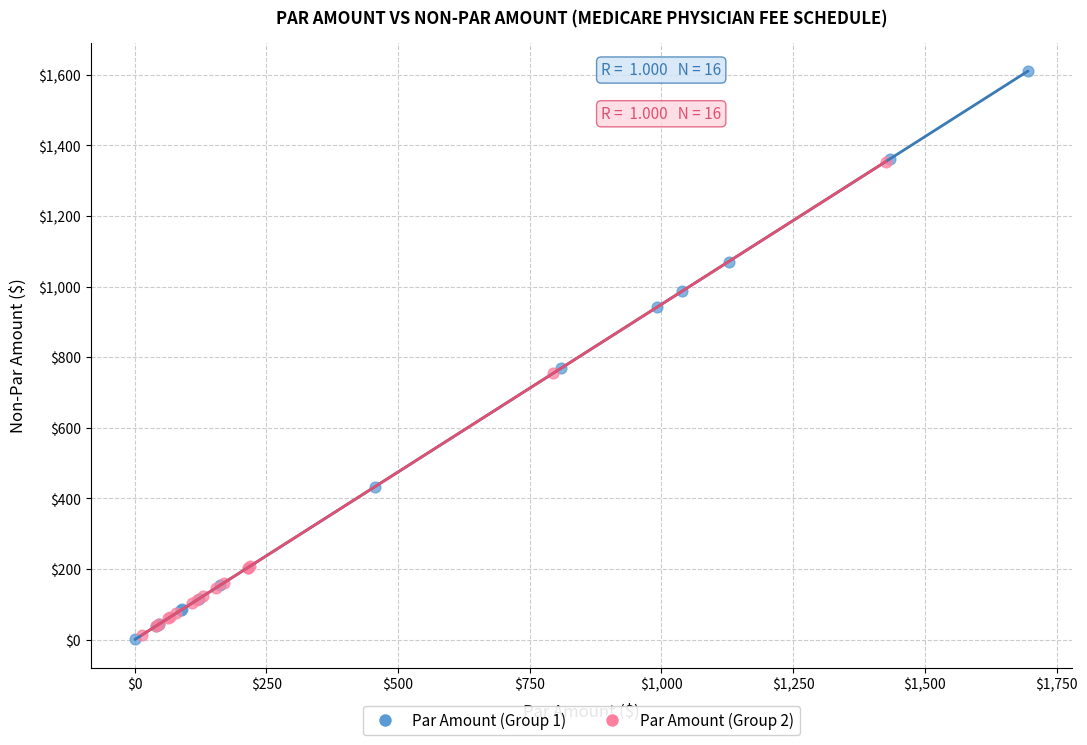

Which series contains the highest Y value?

Par Amount (Group 1)